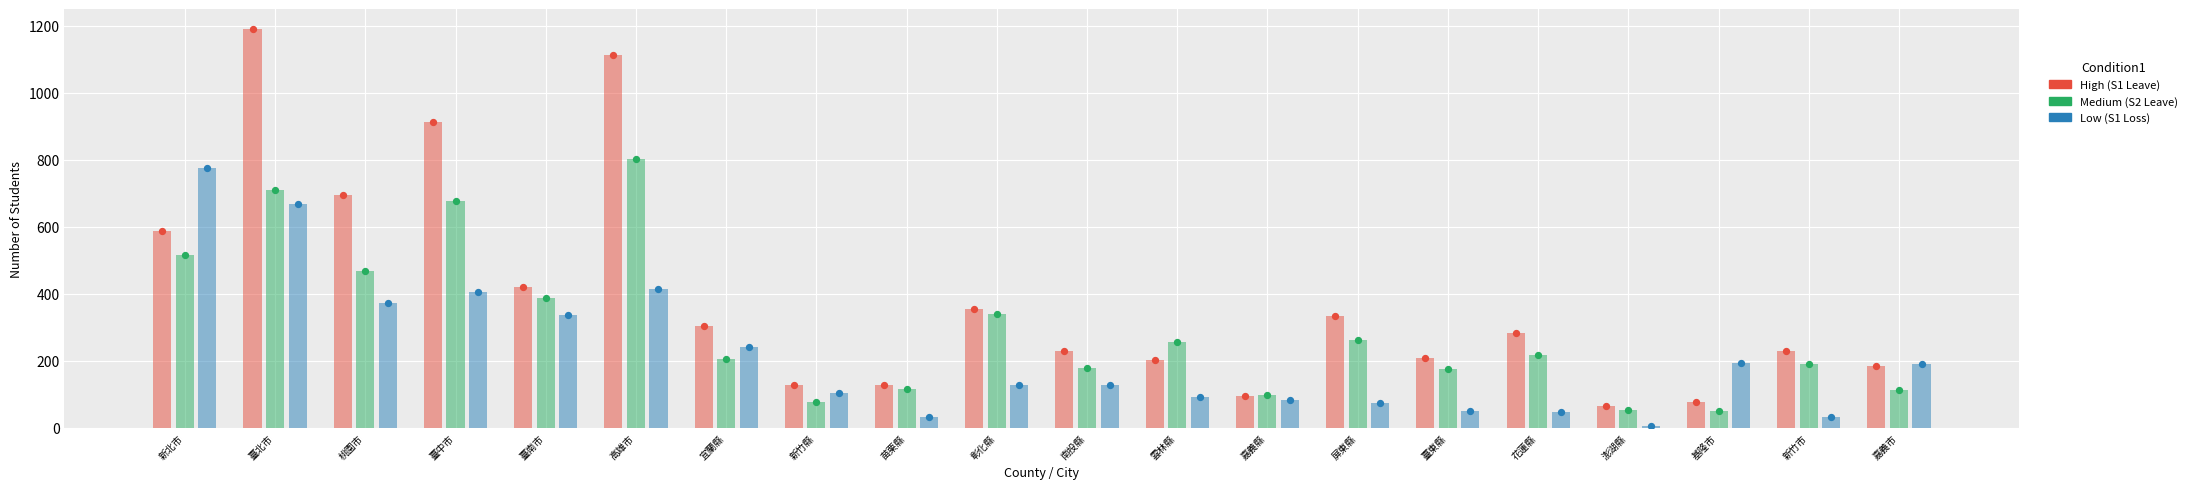

Is the value of Medium at 新北市 greater than the value of High at 彰化縣?

Yes